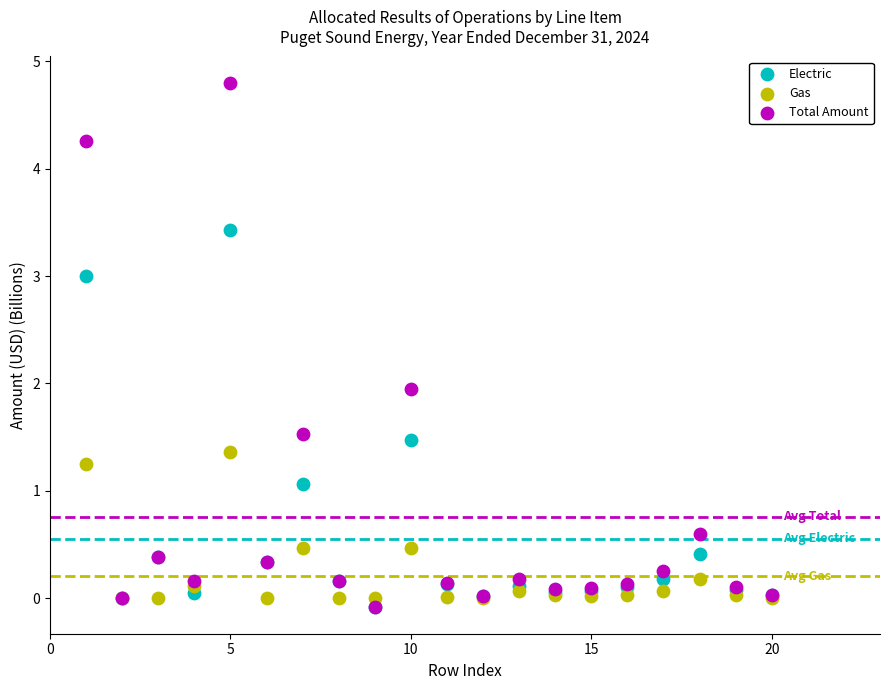

In the Electric series, what Y value is closest to 1?

1.1